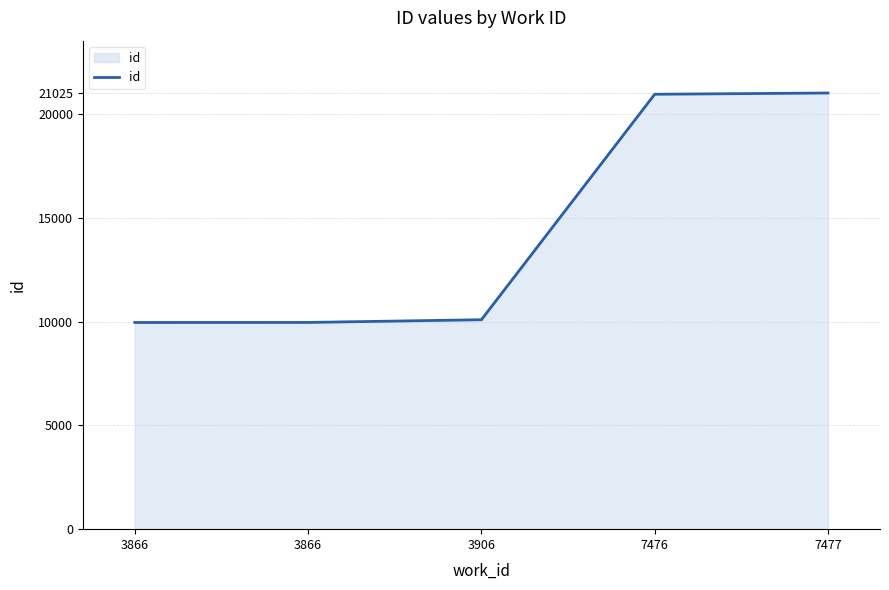

Count the number of categories in the chart.

5